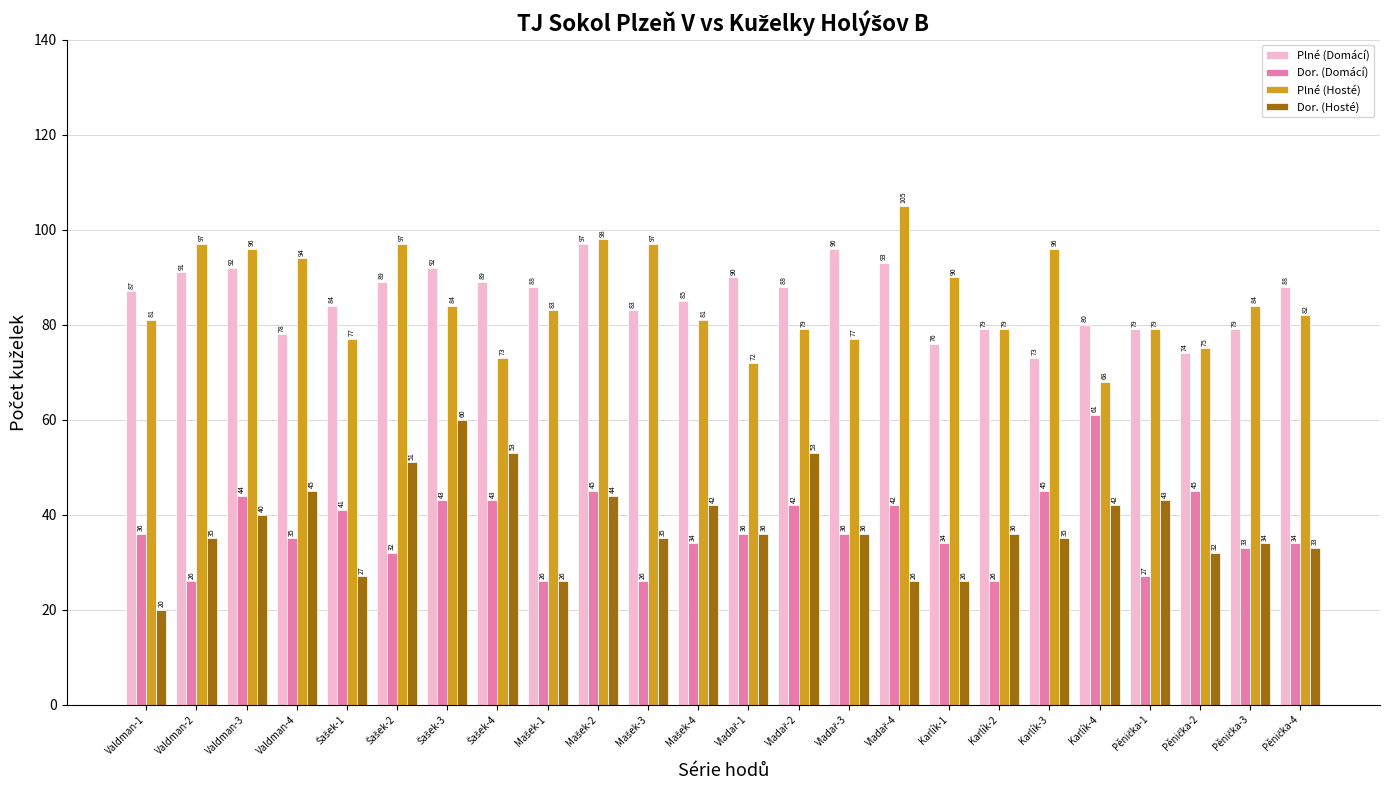

What is the maximum value shown in the chart?

105